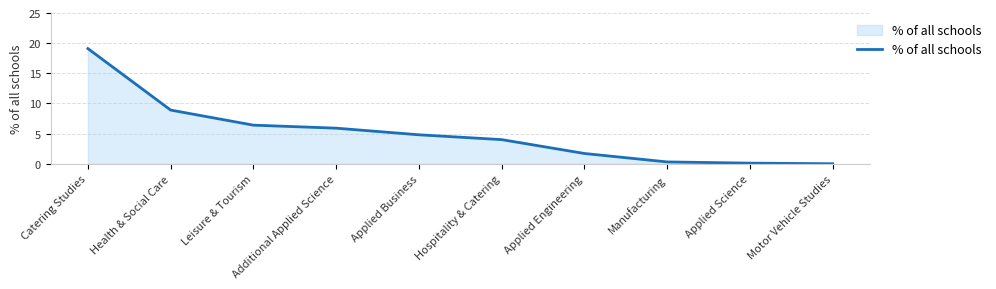

What is the difference between the maximum and minimum values?

19.1